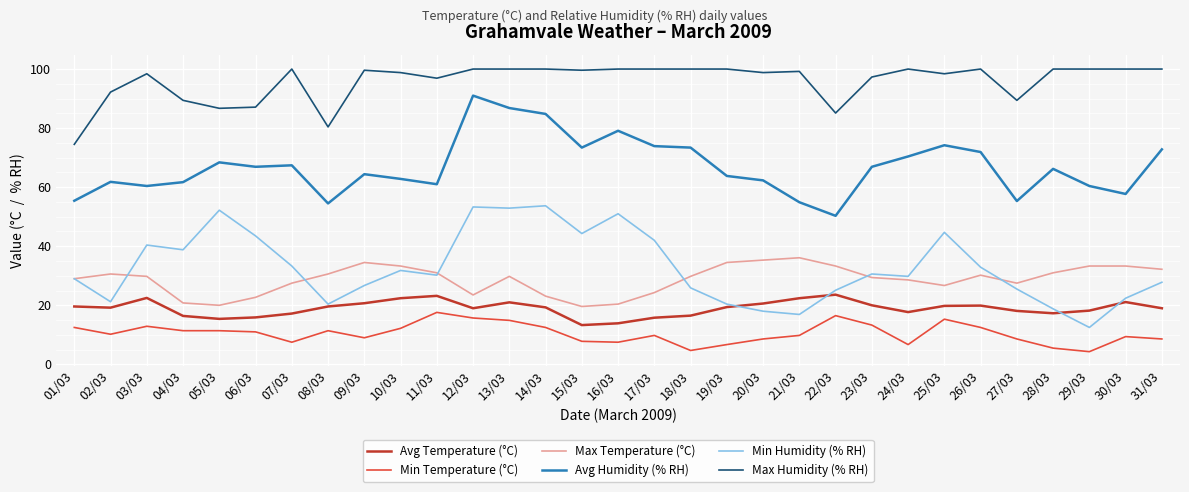

List the series in order of their peak value, highest first.

Max Humidity (% RH), Avg Humidity (% RH), Min Humidity (% RH), Max Temperature (°C), Avg Temperature (°C), Min Temperature (°C)